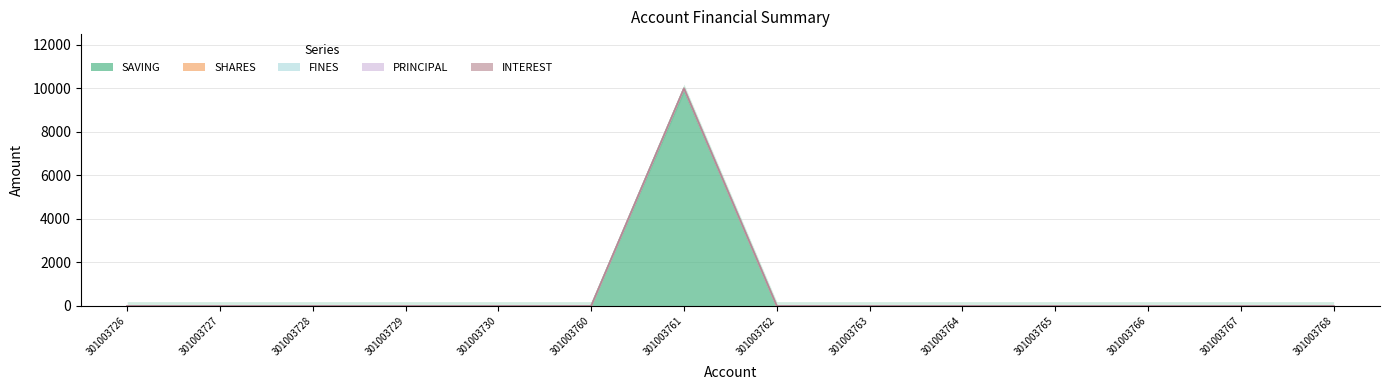

How many data points does each series have?

14